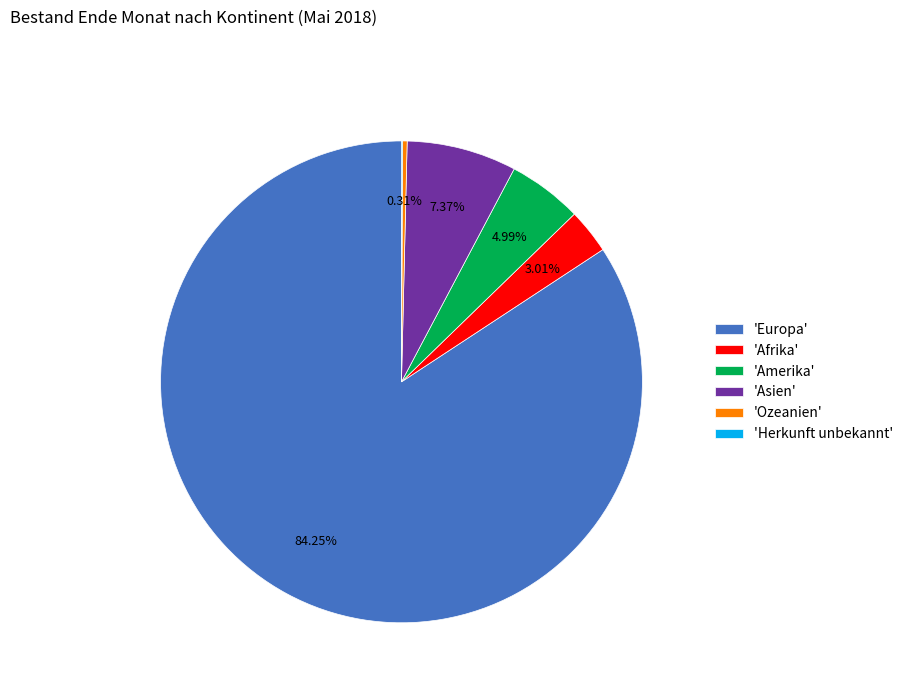

Does any single category account for the majority?

Yes